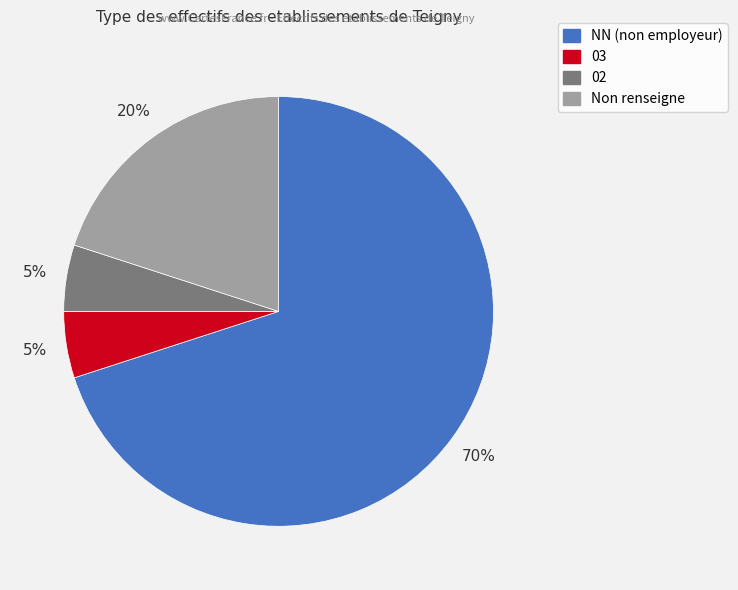

Is there a majority slice in this chart?

Yes